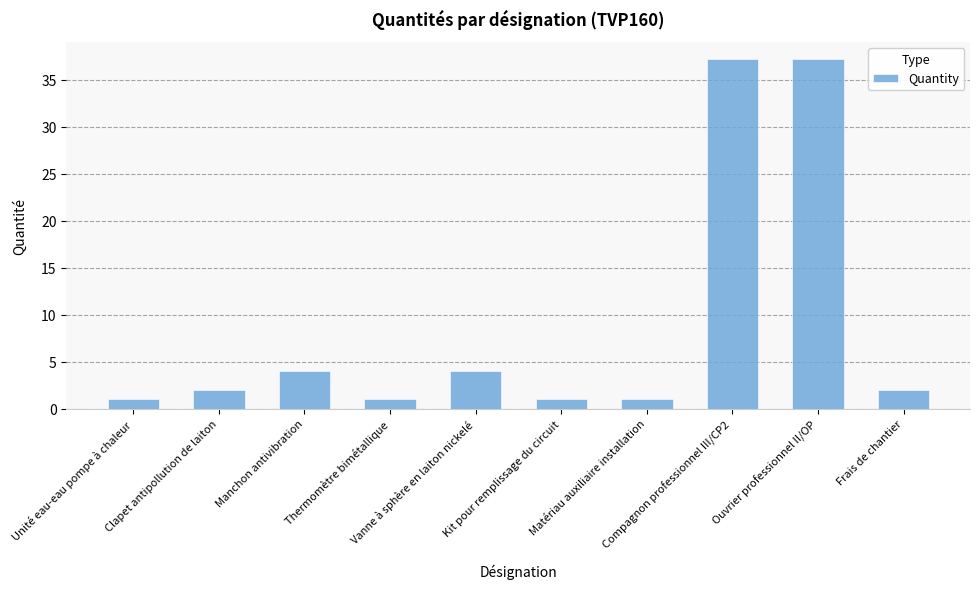

What is the value of the 9th bar from the left?

37.2